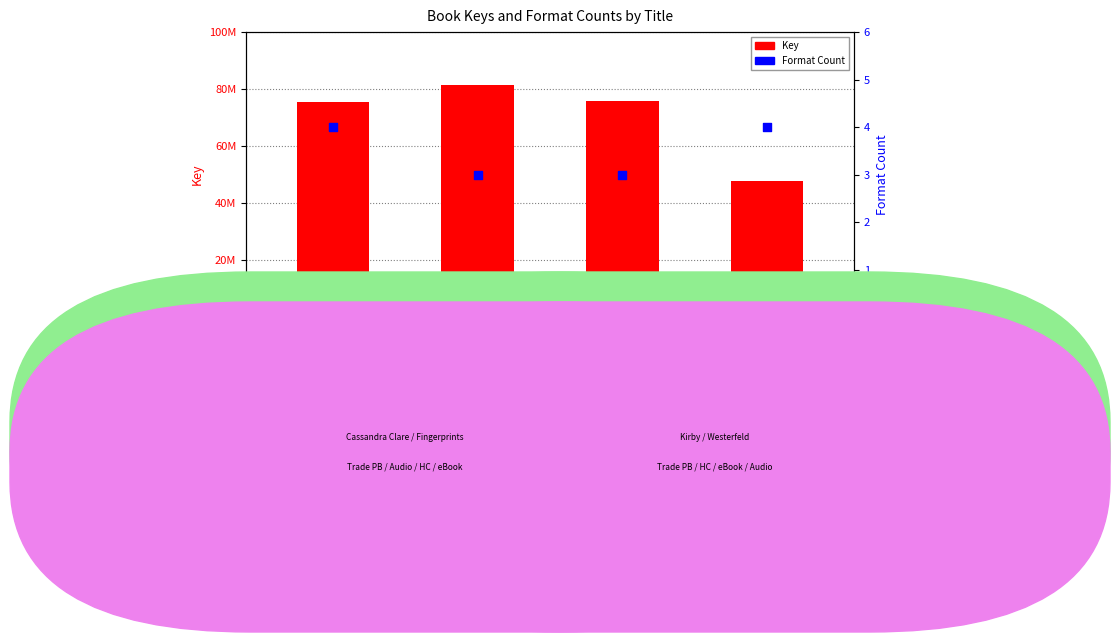

At which category is the sum across all series the highest?

Fingerprints of You